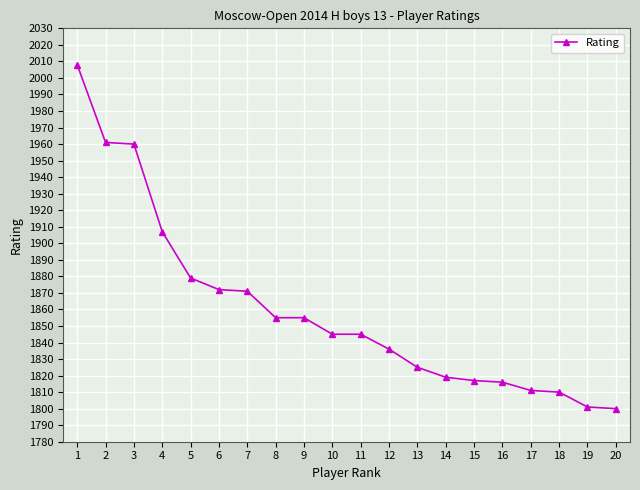

Is this an area chart (filled region under the line)?

No